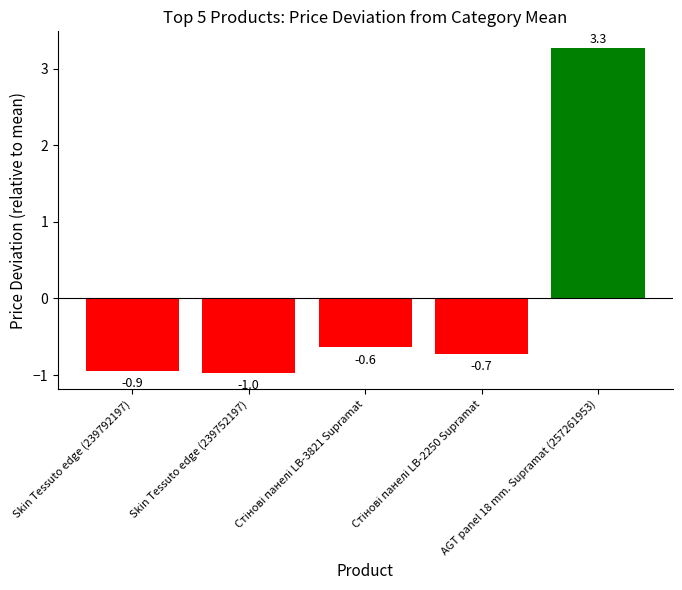

Read the value at Skin Tessuto edge (239792197).

-0.9